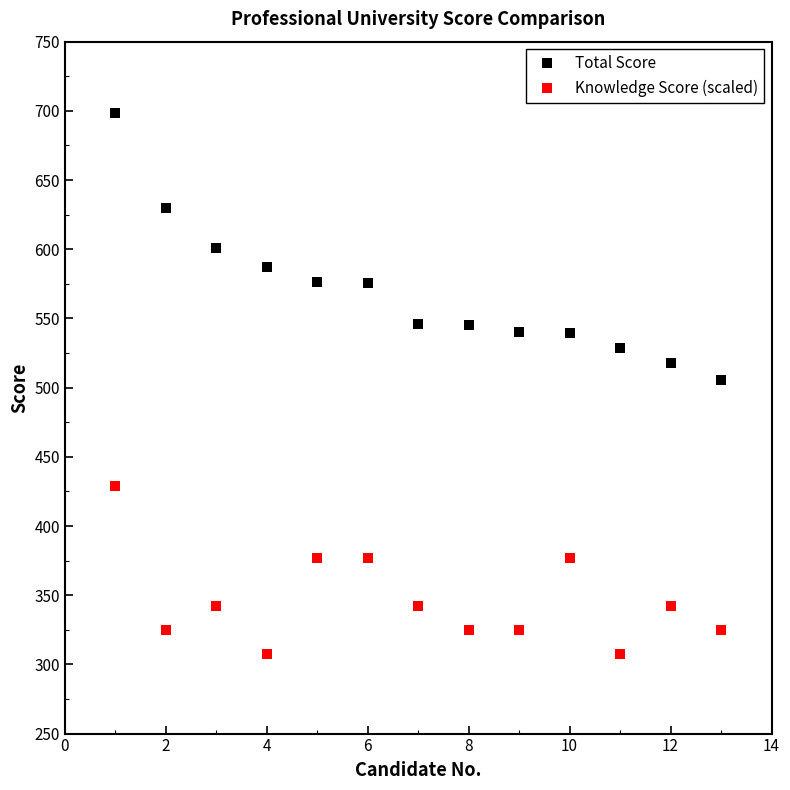

Which series has the widest spread of values?

Total Score